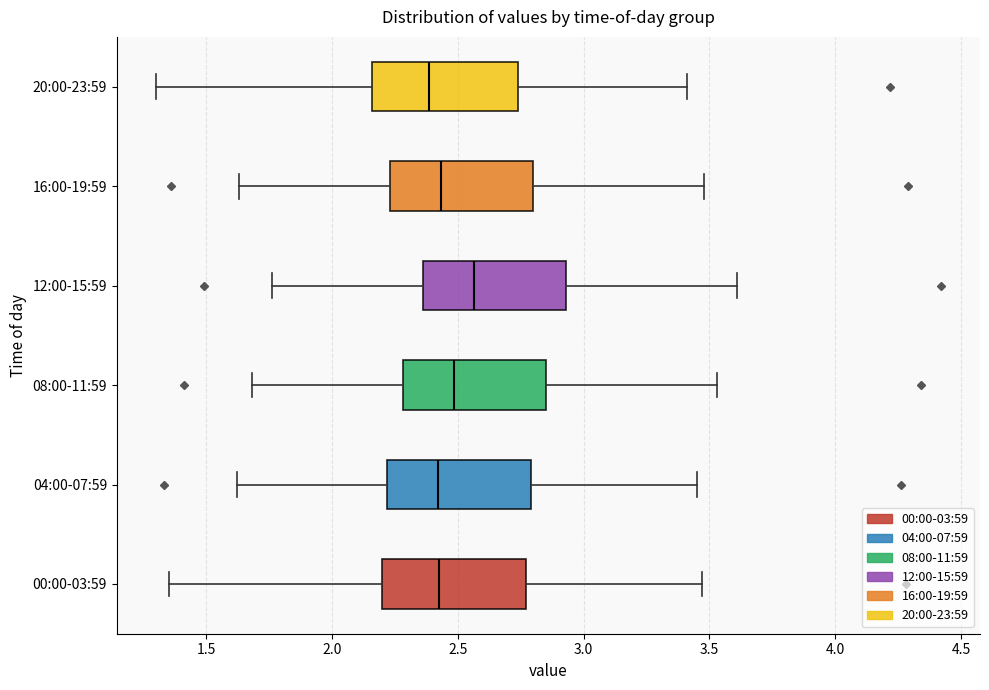

Which box has the furthest to the right median line?

12:00-15:59